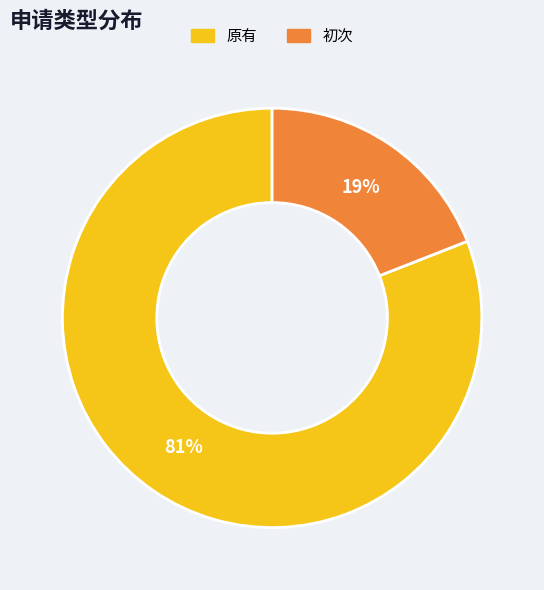

Is it true that 原有 is 81% of the pie?

True